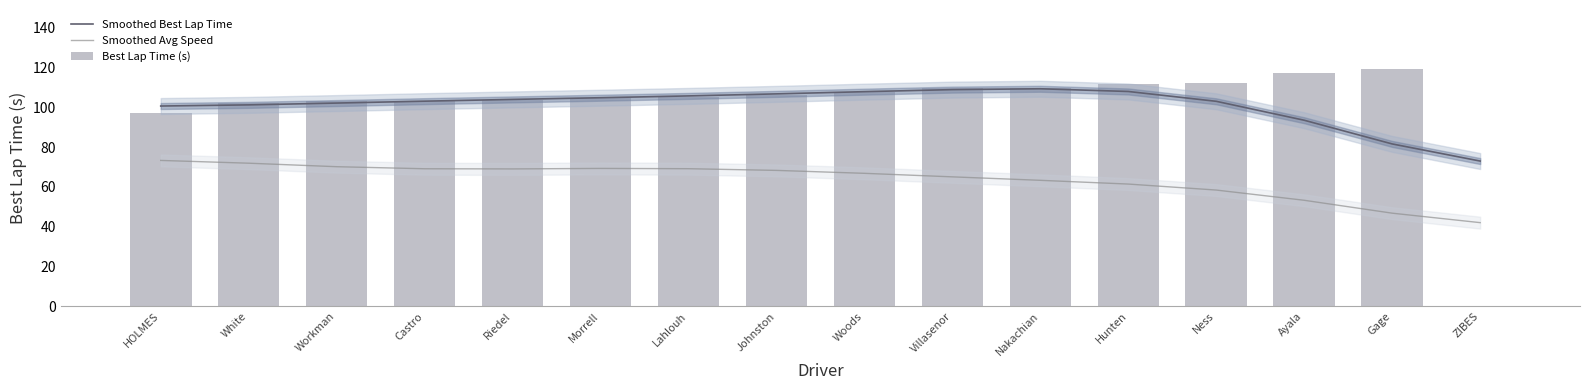

The Smoothed Avg Speed series shows 24.0 at Workman. True or false?

False